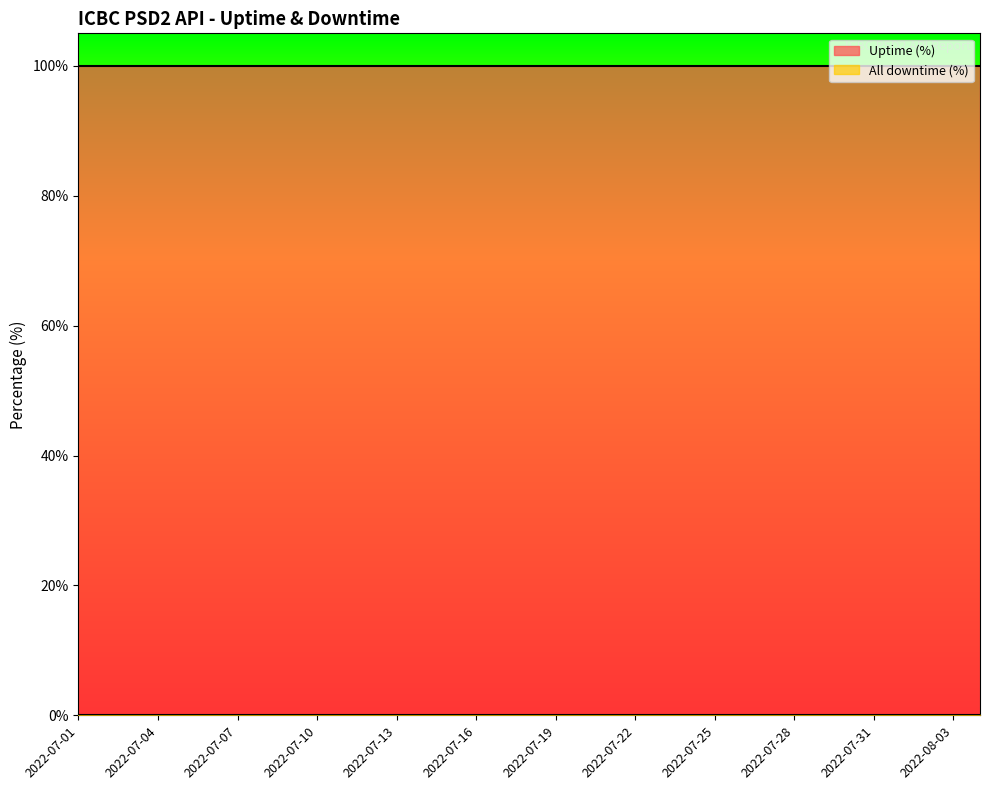

At which label is All downtime (%) closest to 0?

2022-07-01